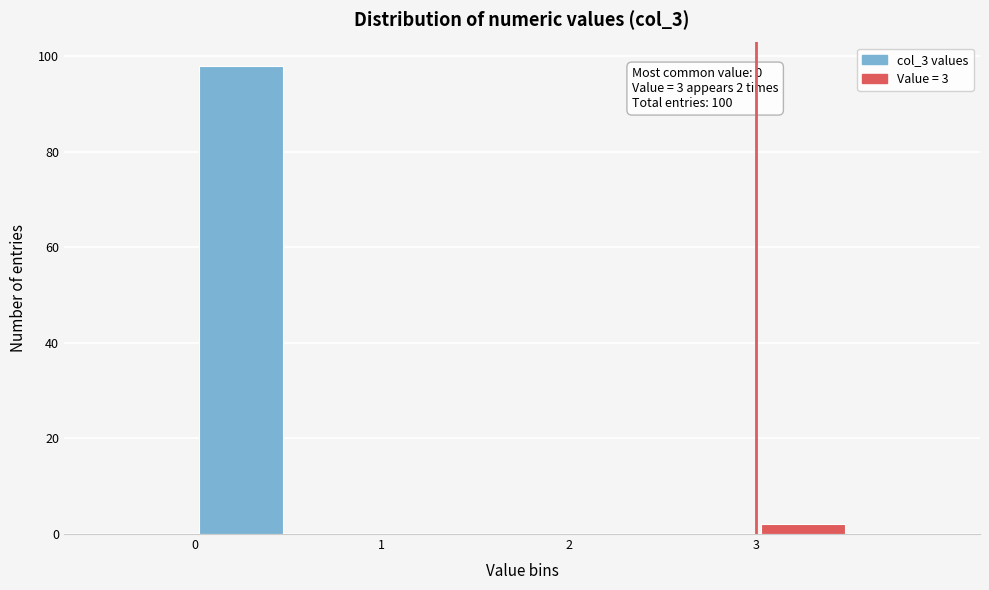

Over which range of the x-axis is the bar tallest?

0.0 to 0.5